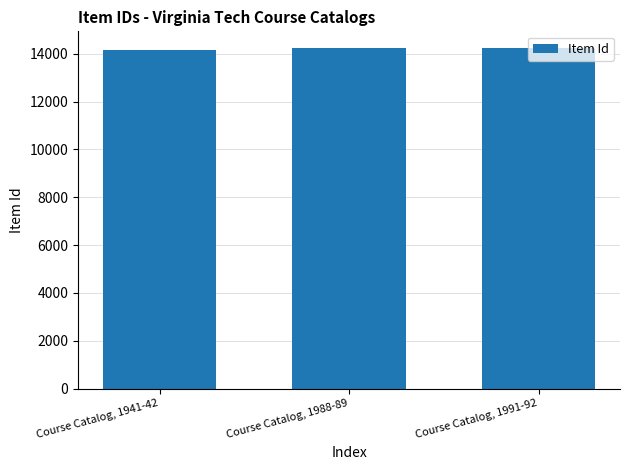

How many distinct data groups are displayed?

1